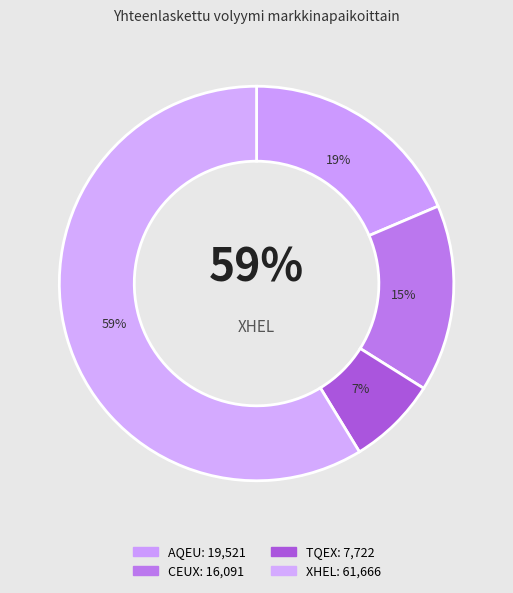

Rank the categories by value from highest to lowest.

XHEL, AQEU, CEUX, TQEX